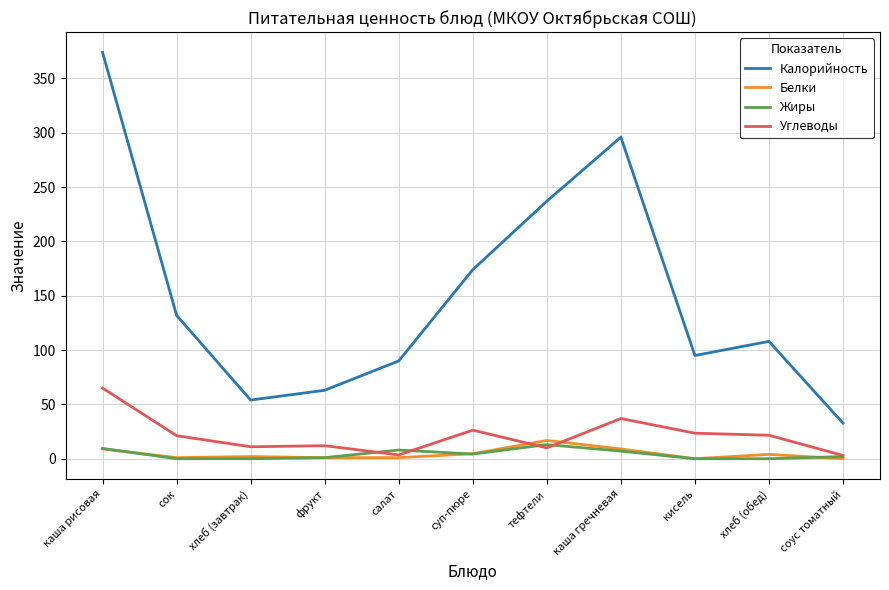

What are all the series names shown in the legend?

Калорийность, Белки, Жиры, Углеводы